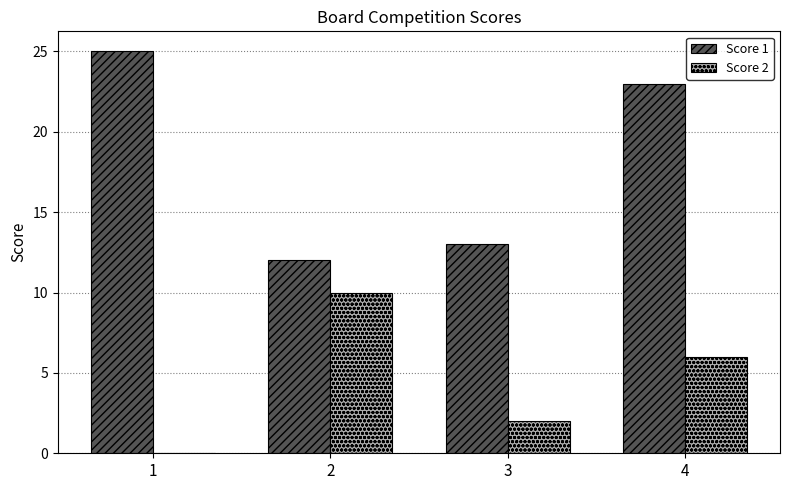

The Score 1 series shows 8 at 2. True or false?

False